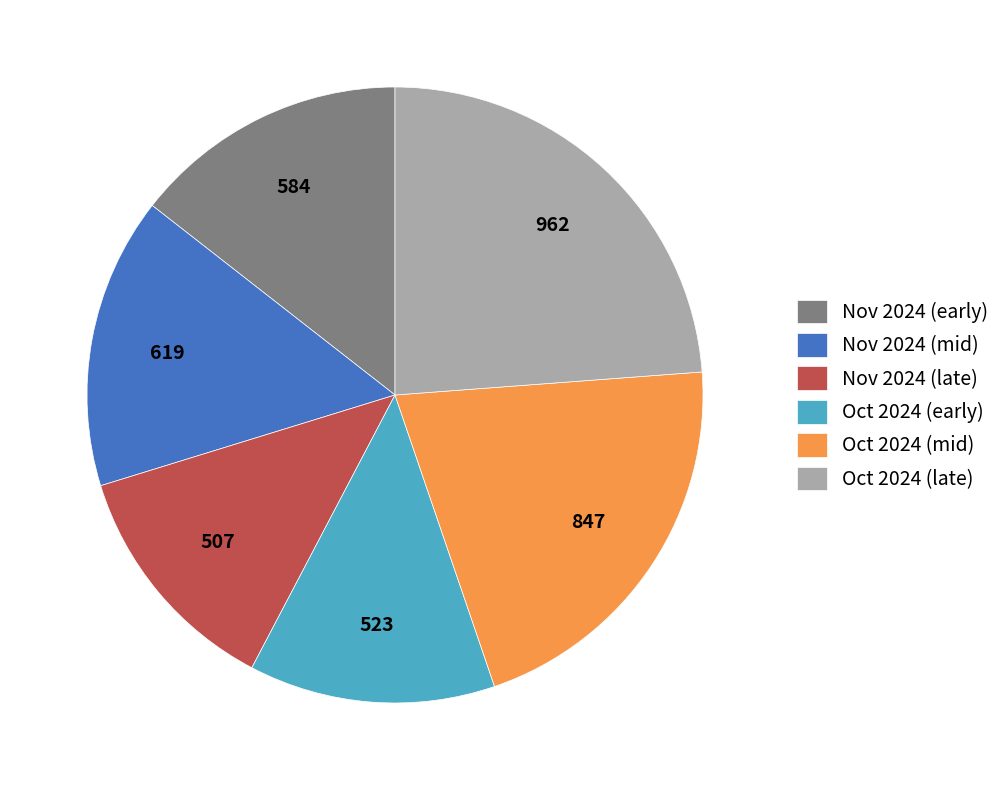

Which slice is the largest?

Oct 2024 (late)